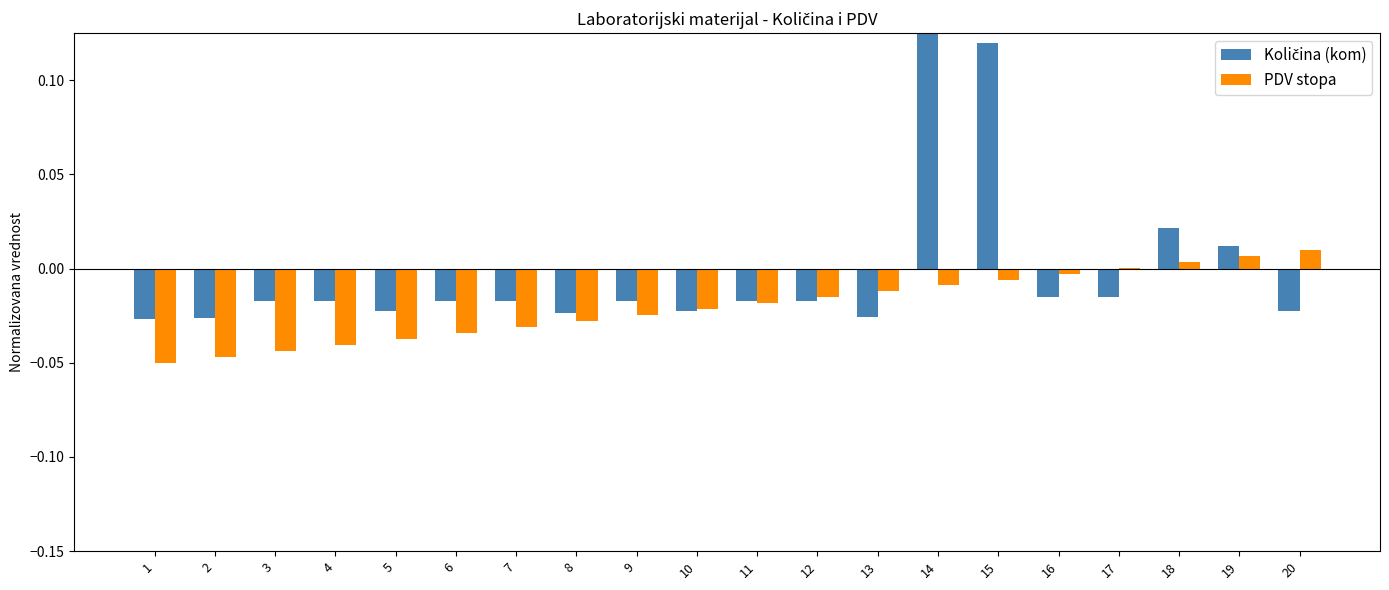

Reading left to right, what are all the values shown in this chart?

Količina (kom): 1=-0.0	2=-0.0	3=-0.0	4=-0.0	5=-0.0	6=-0.0	7=-0.0	8=-0.0	9=-0.0	10=-0.0	11=-0.0	12=-0.0	13=-0.0	14=0.2	15=0.1	16=-0.0	17=-0.0	18=0.0	19=0.0	20=-0.0
PDV stopa: 1=-0.1	2=-0.0	3=-0.0	4=-0.0	5=-0.0	6=-0.0	7=-0.0	8=-0.0	9=-0.0	10=-0.0	11=-0.0	12=-0.0	13=-0.0	14=-0.0	15=-0.0	16=-0.0	17=0.0	18=0.0	19=0.0	20=0.0